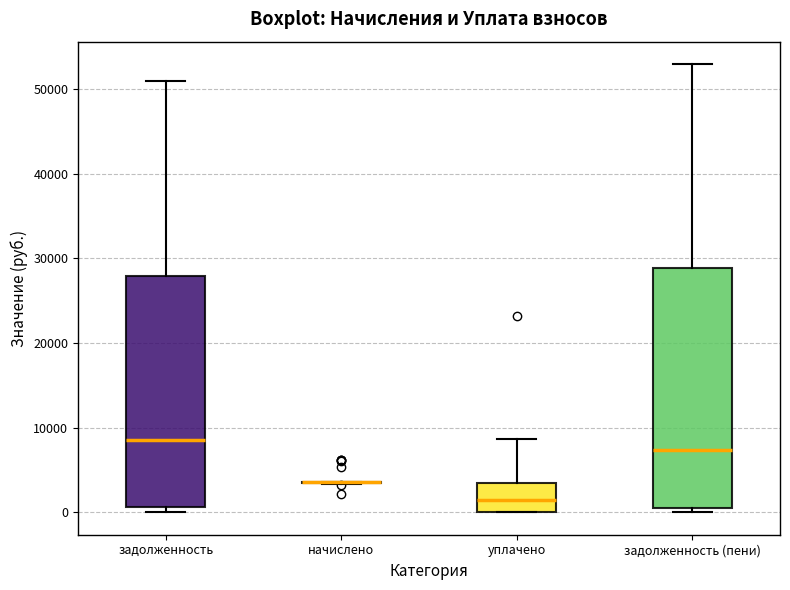

Reading left to right, read every box against the y-axis: the position of its median line, the range the box covers, and the ends of its whiskers. The values are not printed on the chart, so give them approximately, as read against the axis.

задолженность: median 9000, box 1000 to 28000, whiskers 0 to 51000
начислено: box collapsed to a line at 4000, whiskers 3000 to 4000
уплачено: median 1000, box 0 to 3000, whiskers 0 to 9000
задолженность (пени): median 7000, box 1000 to 29000, whiskers 0 to 53000